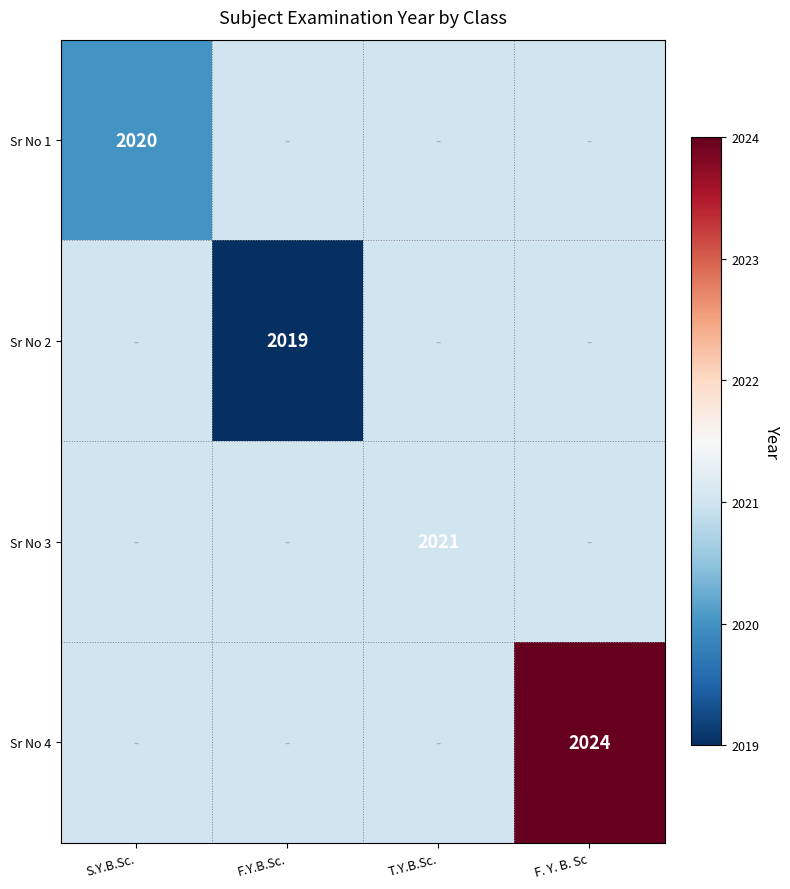

True or false: Sr No 1 has a value of 1034 at S.Y.B.Sc..

False